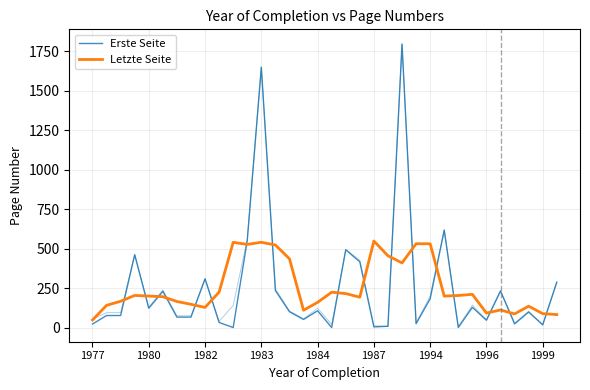

What position from the left is 23?

24